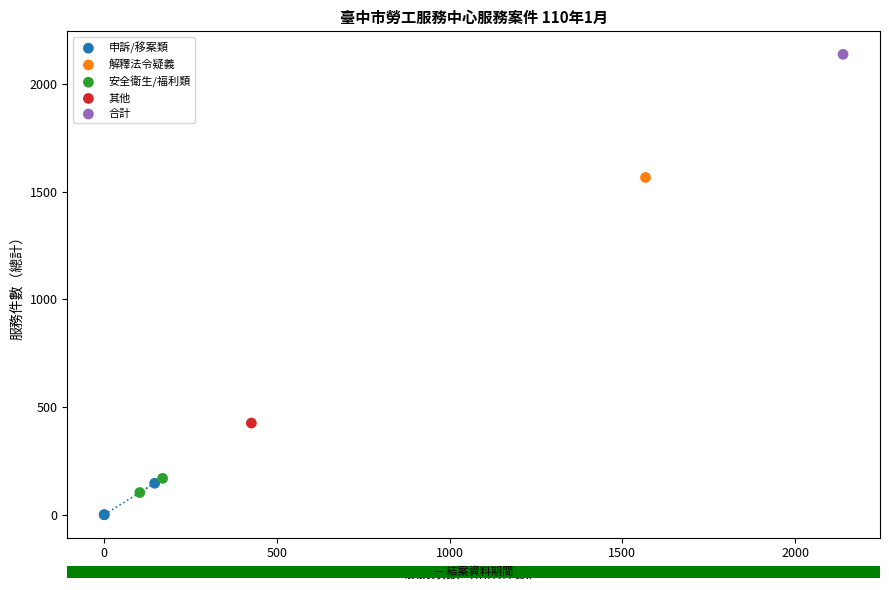

Which series contains the highest Y value?

合計